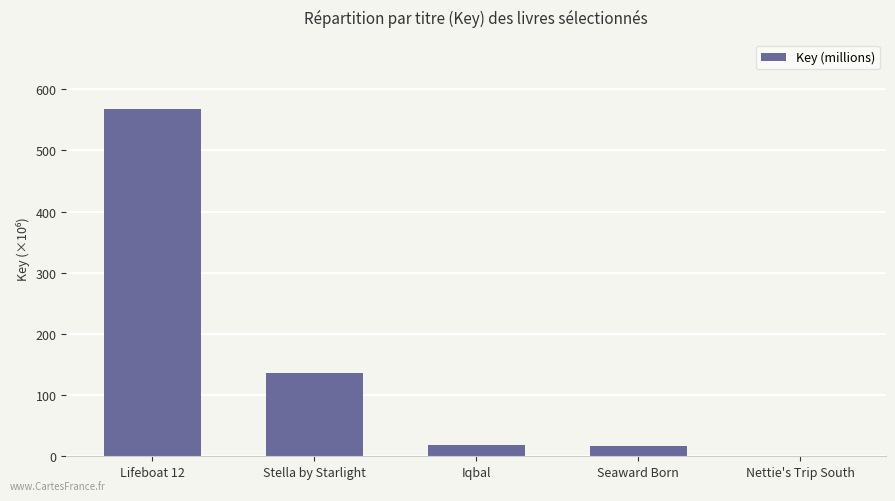

Read the value at Iqbal.

18.6